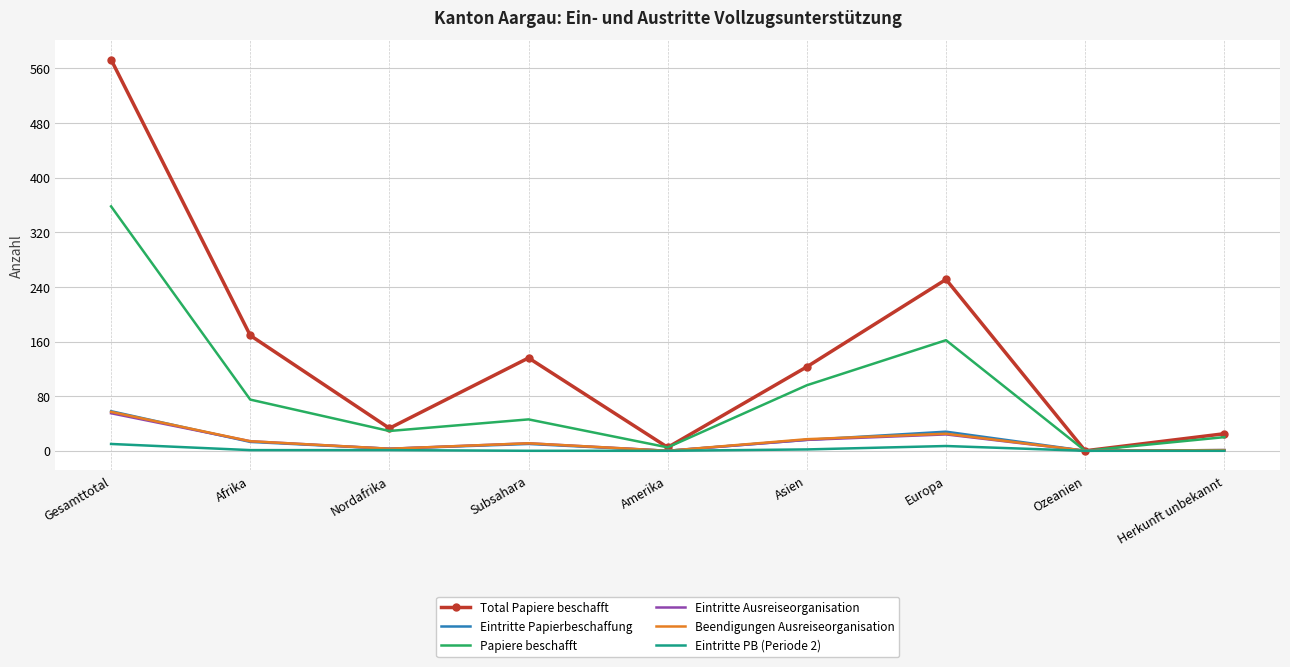

What are all the series names shown in the legend?

Total Papiere beschafft, Eintritte Papierbeschaffung, Papiere beschafft, Eintritte Ausreiseorganisation, Beendigungen Ausreiseorganisation, Eintritte PB (Periode 2)